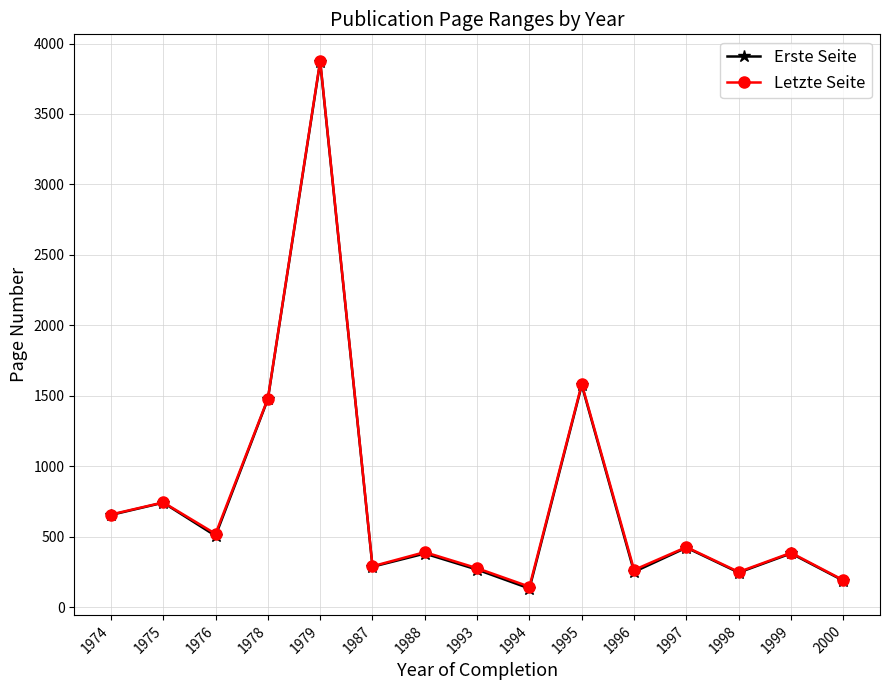

How many data points in Erste Seite are less than 382?

7